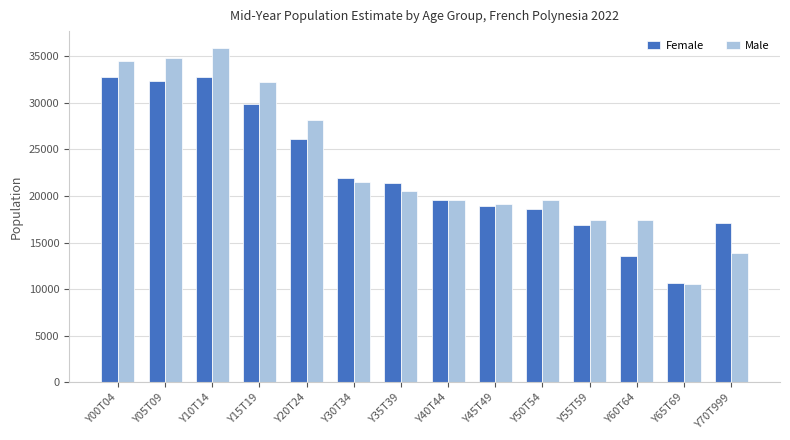

Which label corresponds to the largest value in the chart?

Y10T14